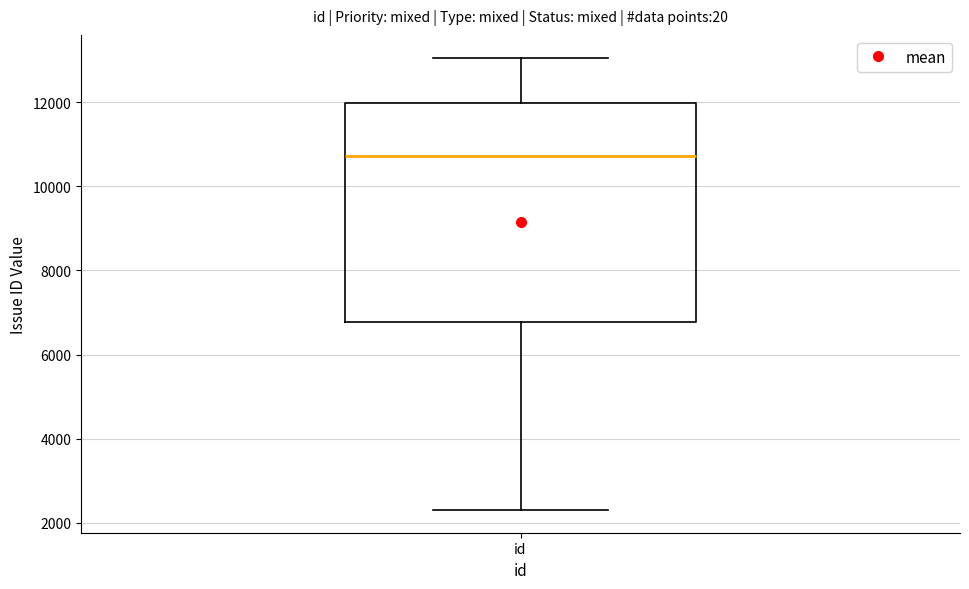

Transcribe this box plot: give where the median line is, the range the box spans, and where the two whiskers end, as read against the y-axis. The values are not printed on the chart, so give them approximately, as read against the axis.

median 10800, box 6800 to 12000, whiskers 2200 to 13000